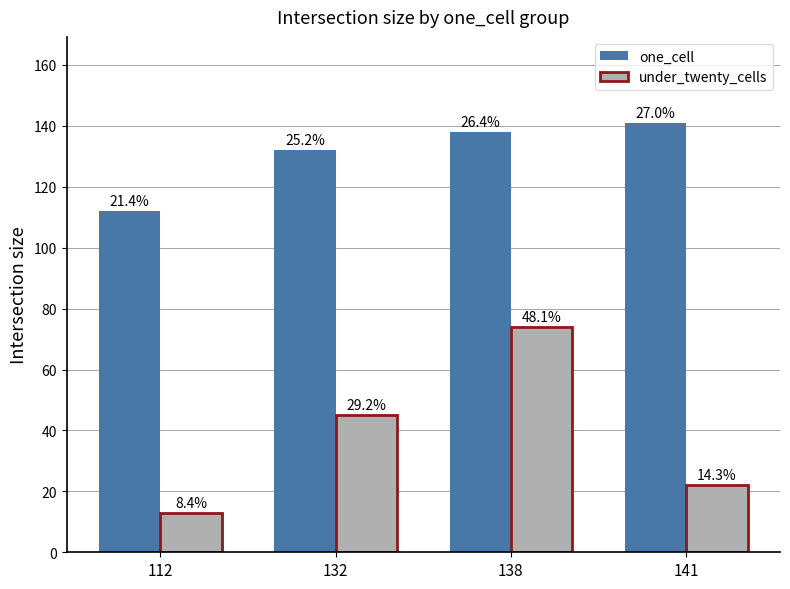

Is it true that one_cell equals 132 at 132?

True